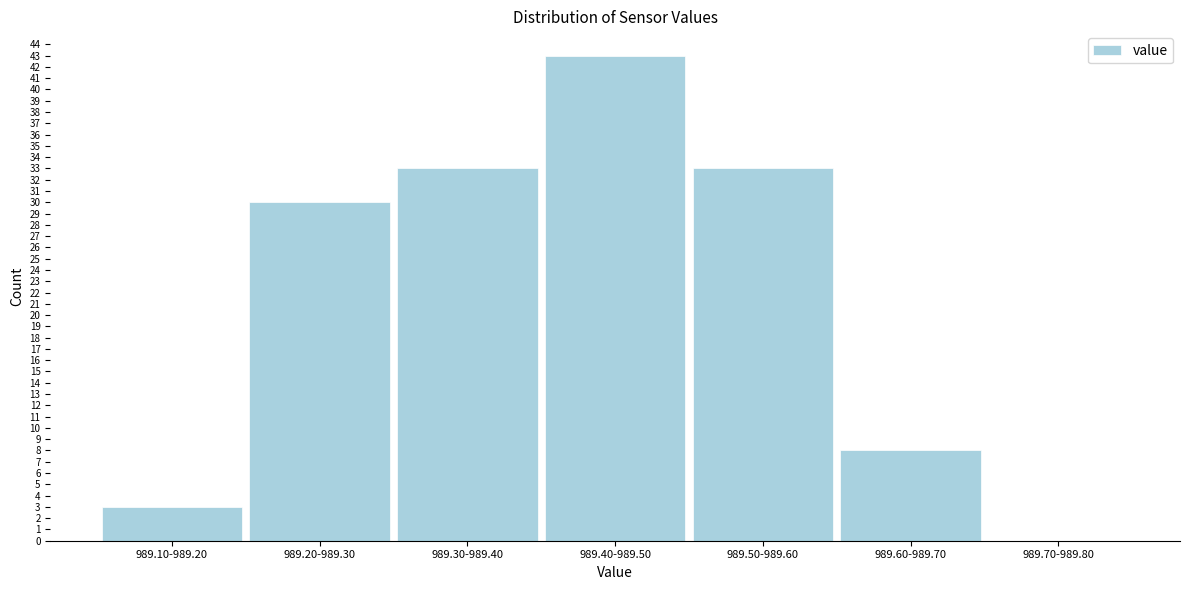

Reading left to right, extract all data points from this chart.

989.10-989.20=3	989.20-989.30=30	989.30-989.40=33	989.40-989.50=43	989.50-989.60=33	989.60-989.70=8	989.70-989.80=0